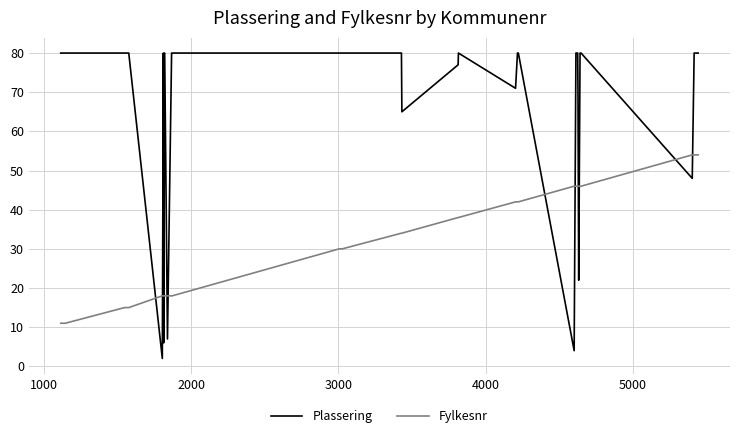

What is the difference between the maximum and minimum values in the Fylkesnr series?

43